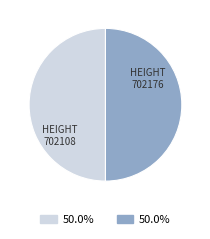

Combined, do 702108 and 702176 account for over 50%?

Yes